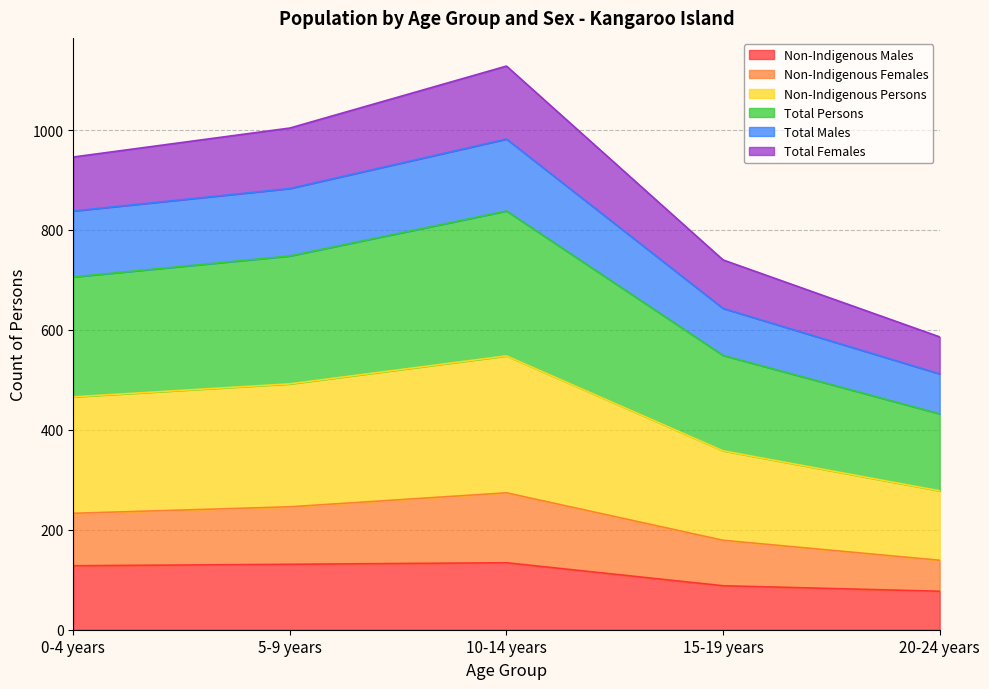

True or false: Non-Indigenous Females and Total Persons cross at least once.

False